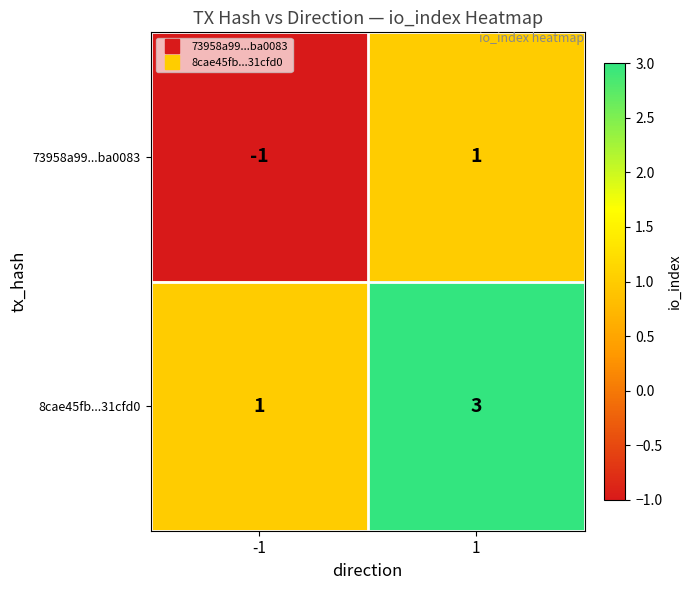

True or false: 73958a99...ba0083 has a value of 1 at 1.

True